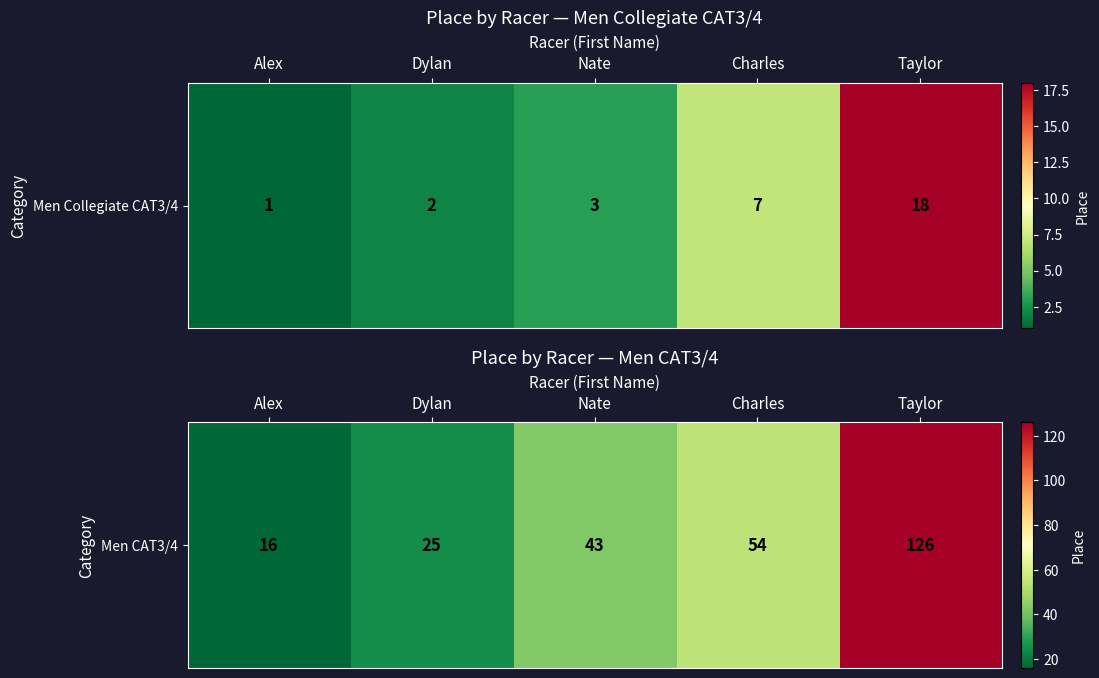

What is the ratio of the value at Nate to the value at Alex?

2.7